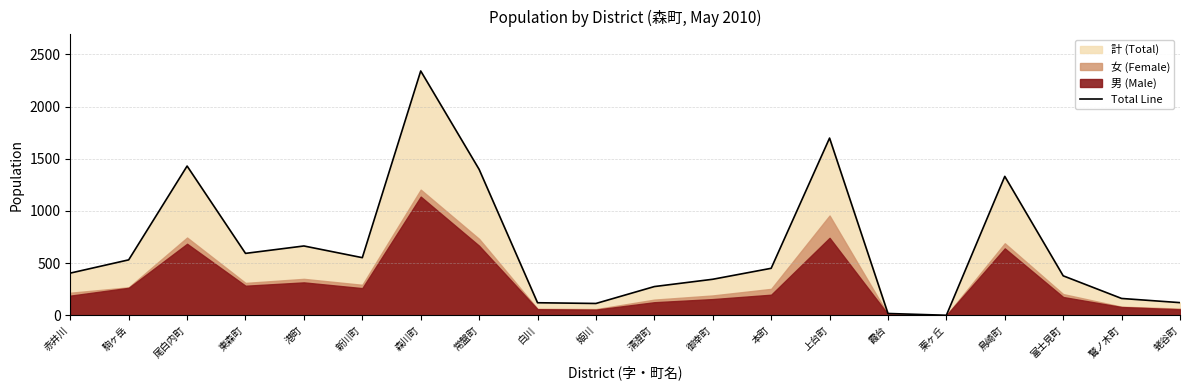

How many positive values are there?

19